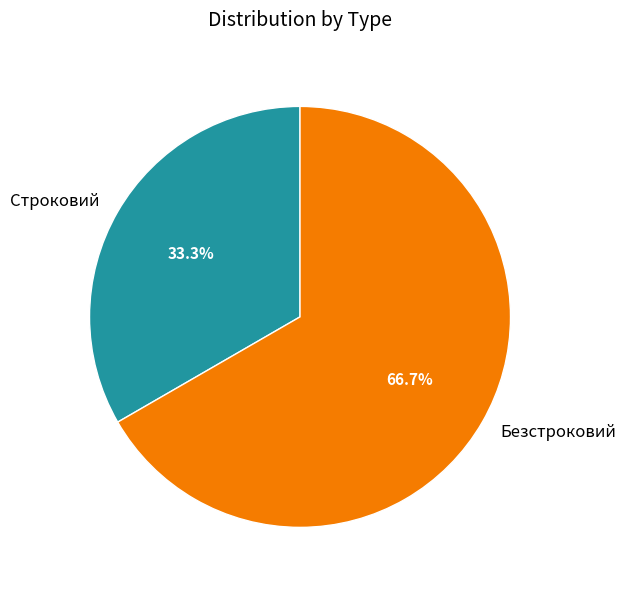

How many segments does this pie chart have?

2